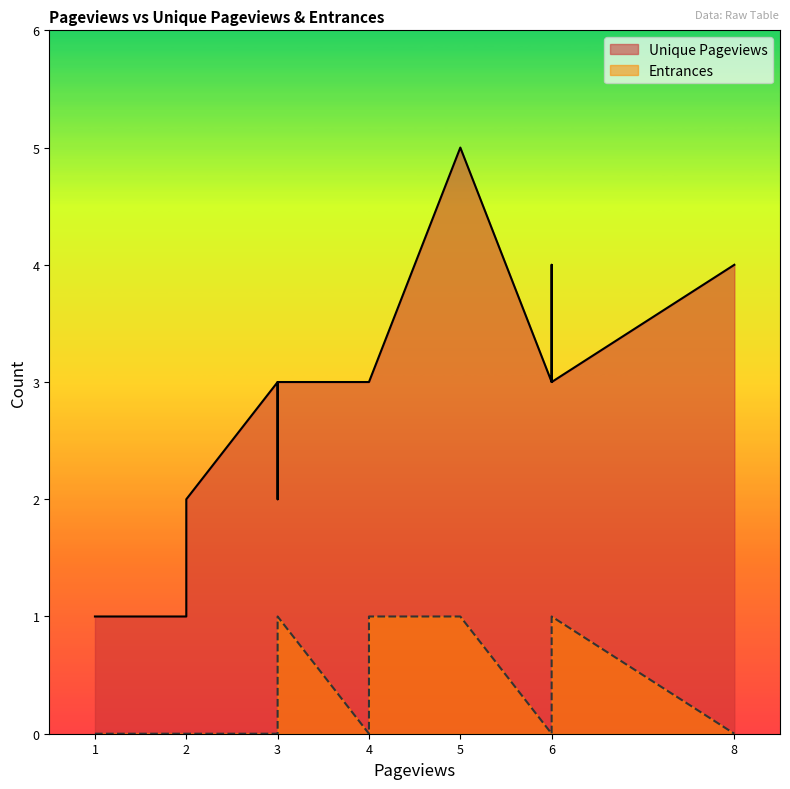

What is the sum of all Entrances values?

4